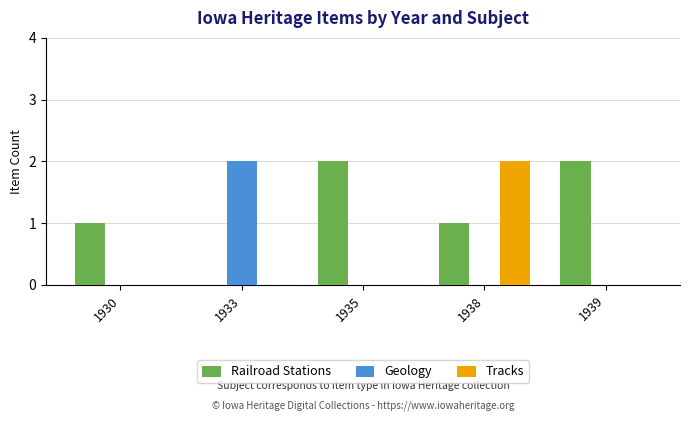

Which category has the highest value in the Geology series?

1933